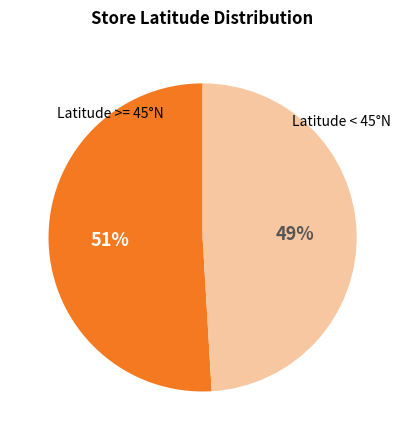

Rank the categories by value from lowest to highest.

Latitude < 45°N, Latitude >= 45°N